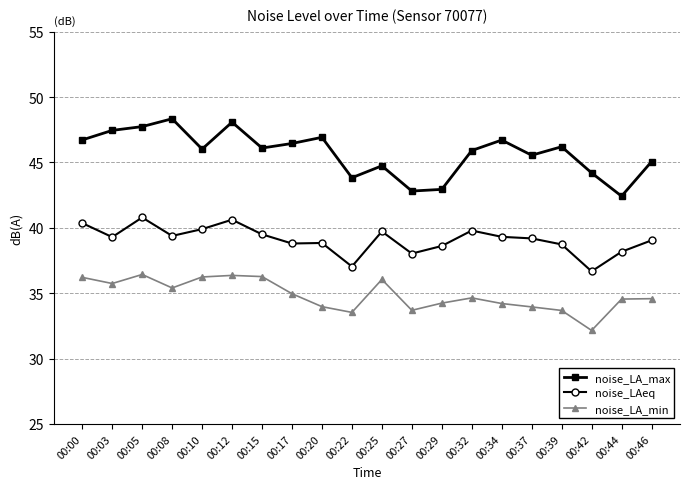

At 00:20, list the series in order from largest to smallest.

noise_LA_max, noise_LAeq, noise_LA_min